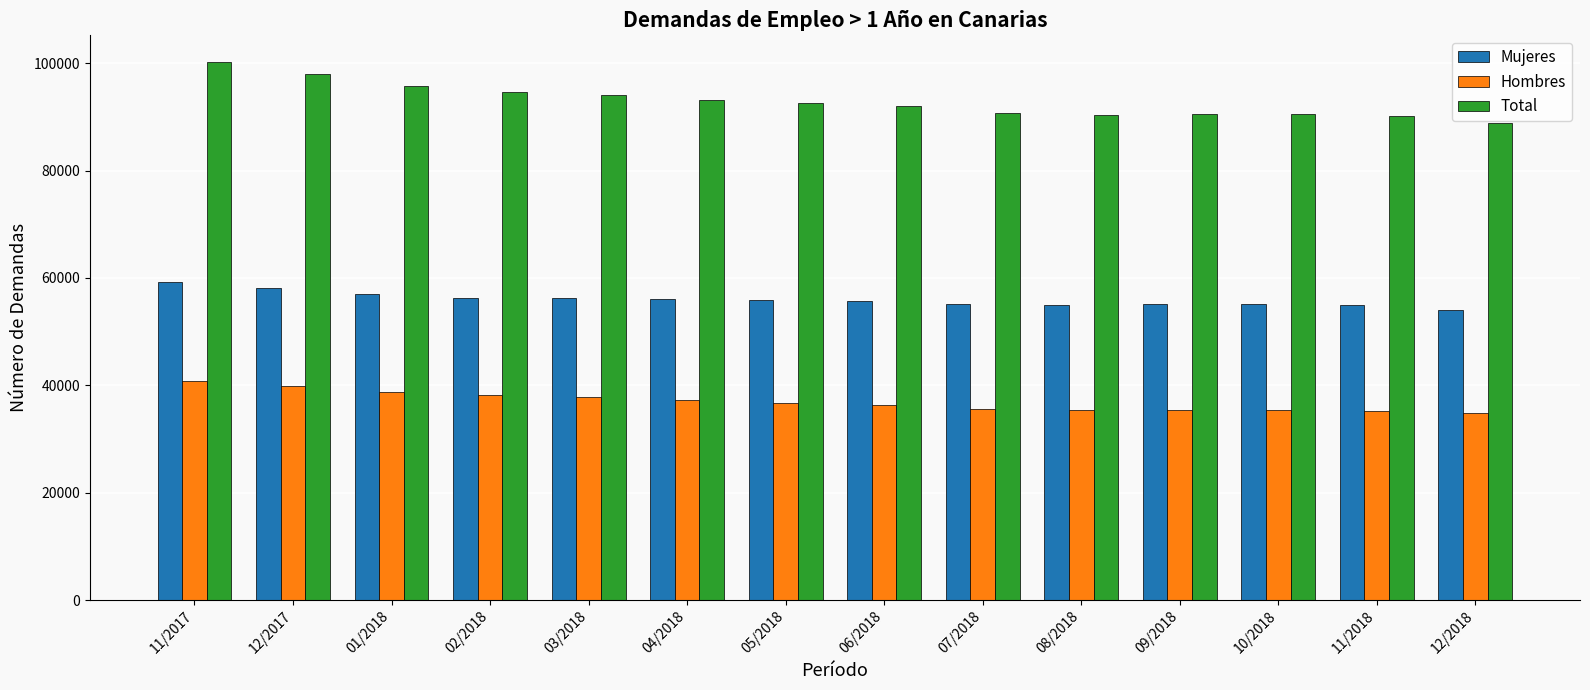

What is the difference between the maximum and minimum values in the Mujeres series?

5284